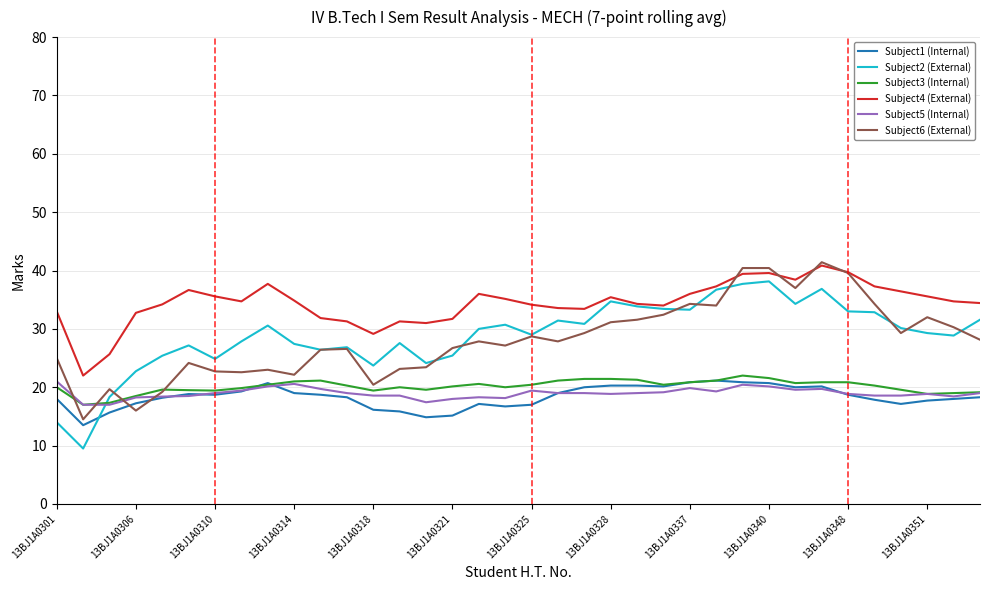

True or false: Subject2 (External) and Subject3 (Internal) cross at least once.

True